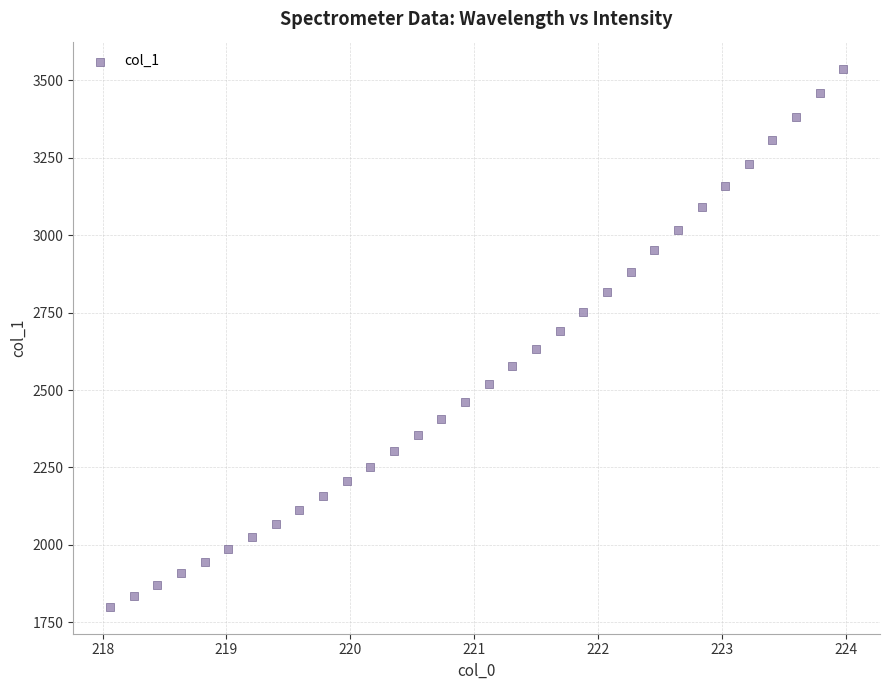

What is the range of X values (max minus min)?

5.9